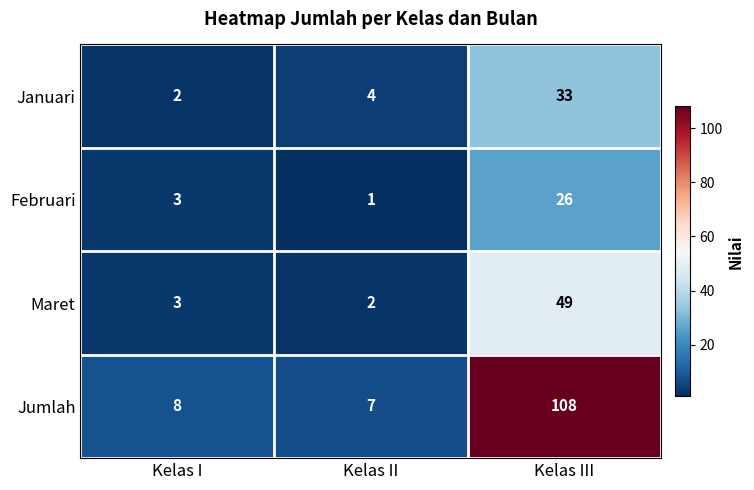

The value of Jumlah at Kelas I is 3. True or false?

False